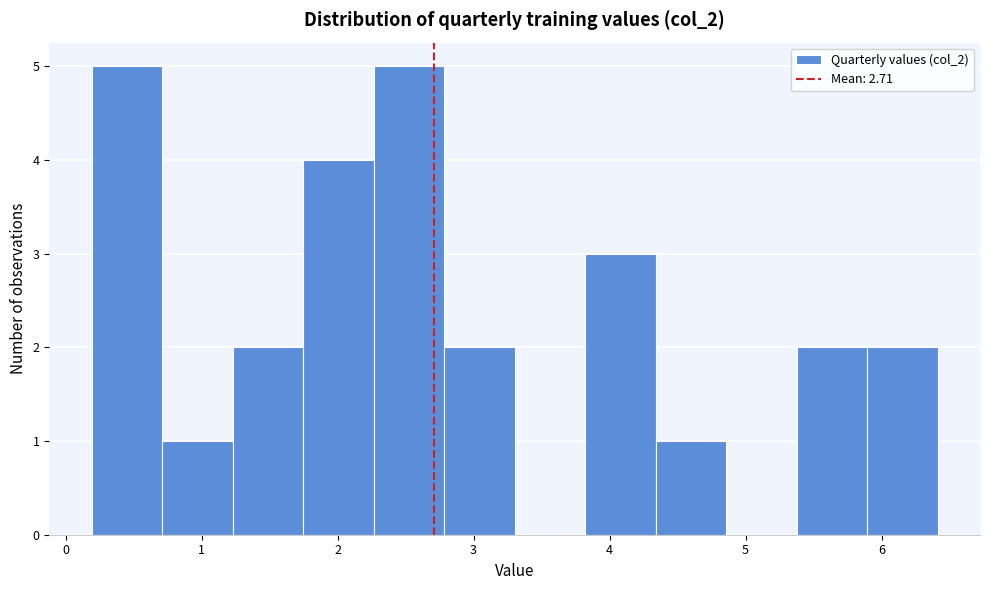

Reading left to right, transcribe this chart: for each bar, give the range it covers on the x-axis and its height. Neither the bar edges nor the heights are printed on the chart, so give them approximately, as read against the axes.

0.2 to 0.7: 5
0.7 to 1.2: 1
1.2 to 1.7: 2
1.7 to 2.3: 4
2.3 to 2.8: 5
2.8 to 3.3: 2
3.3 to 3.8: 0
3.8 to 4.3: 3
4.3 to 4.9: 1
4.9 to 5.4: 0
5.4 to 5.9: 2
5.9 to 6.4: 2